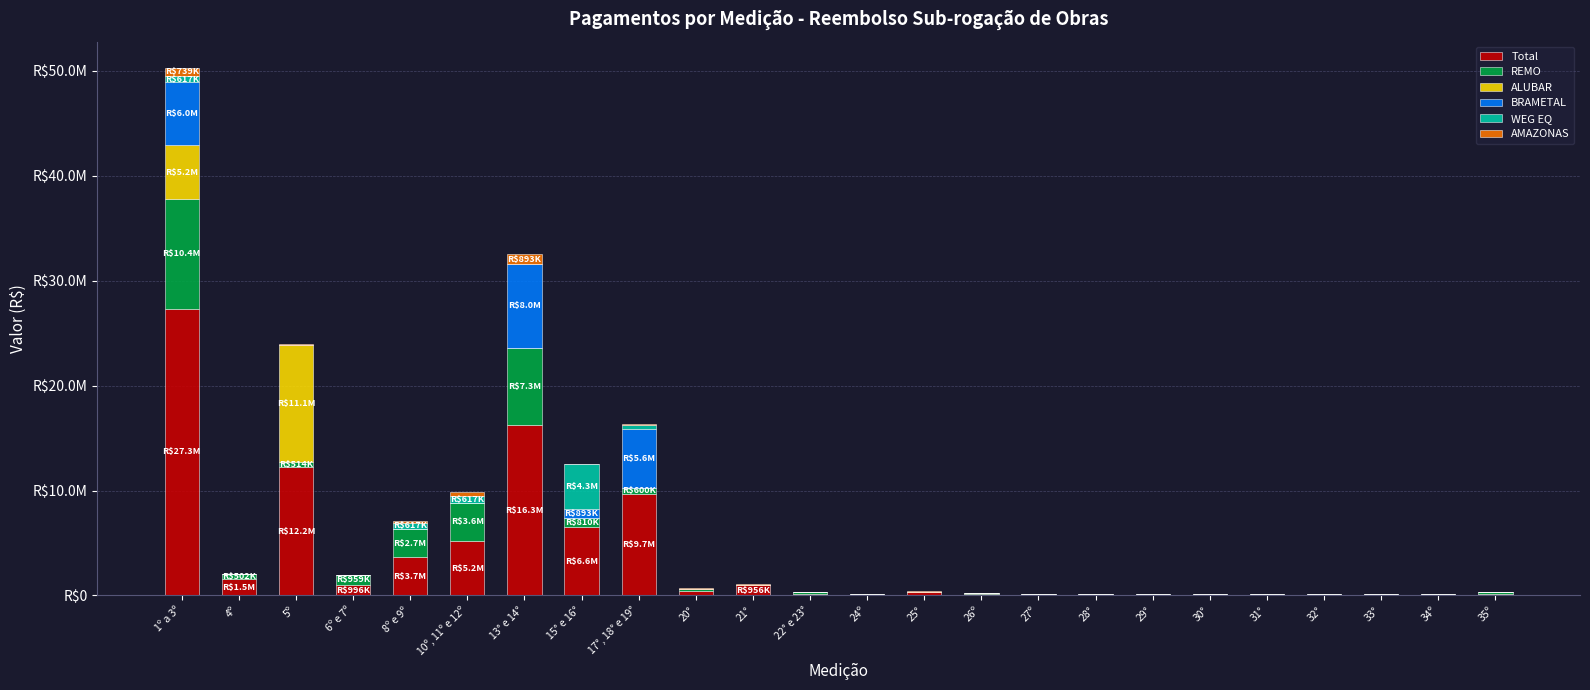

What is the difference between the second highest and minimum values in the Total series?

16174570.2